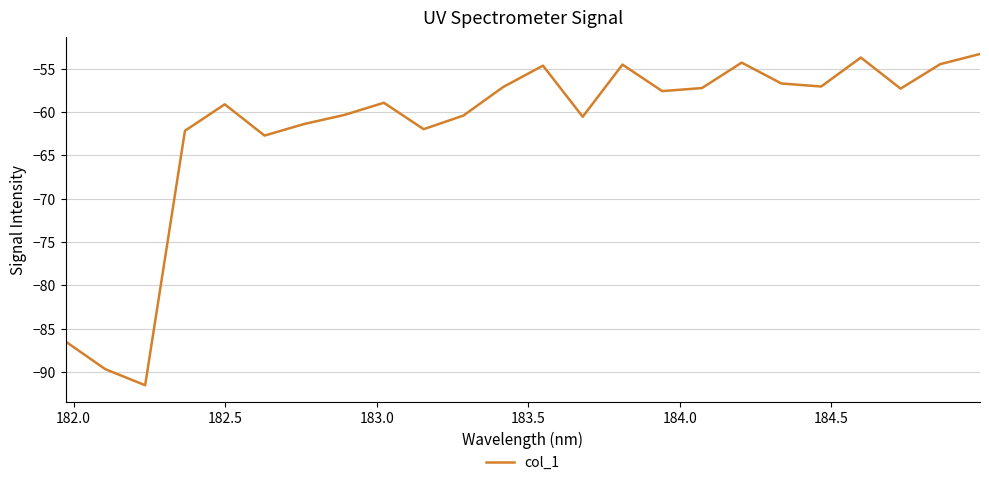

How many lines are shown in the chart?

1